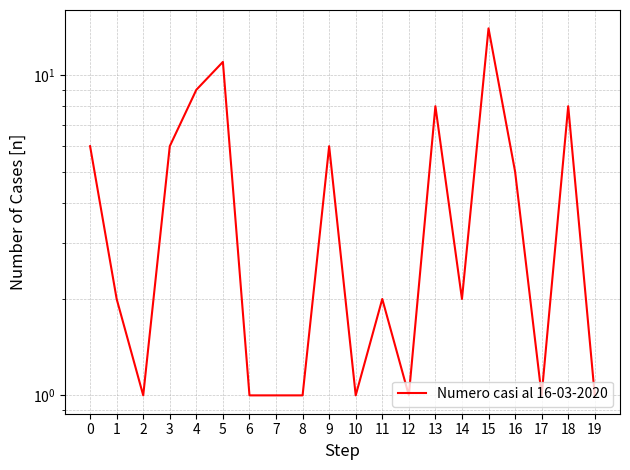

Reading left to right, what are all the values shown in this chart?

0=6	1=2	2=1	3=6	4=9	5=11	6=1	7=1	8=1	9=6	10=1	11=2	12=1	13=8	14=2	15=14	16=5	17=1	18=8	19=1